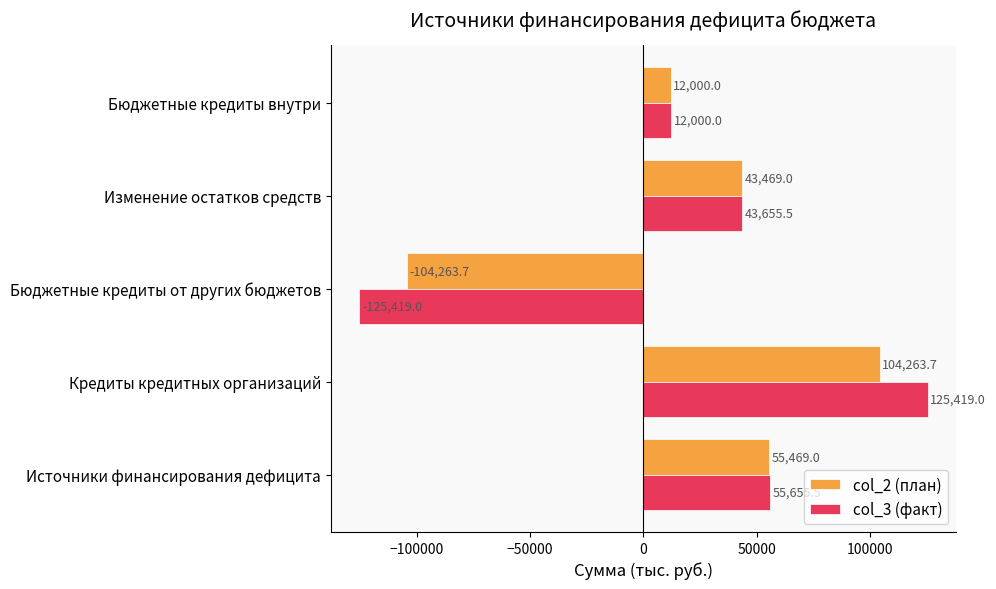

At which label is col_2 (план) closest to 0?

Бюджетные кредиты внутри